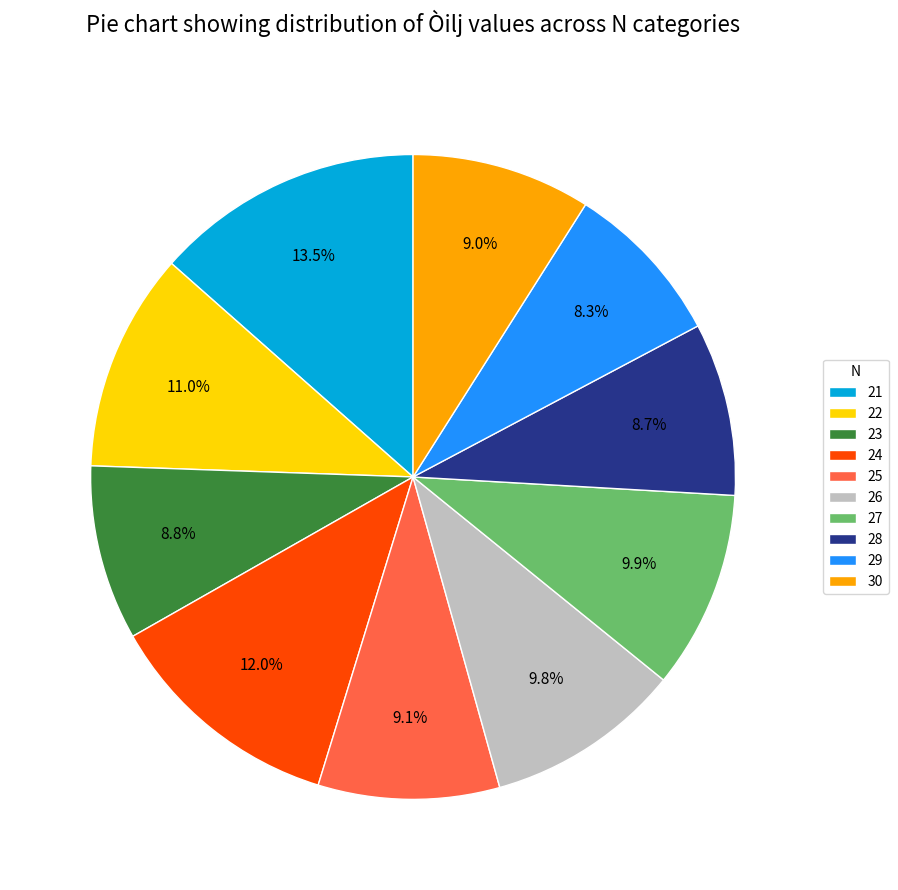

Is it true that 23 is 9% of the pie?

True